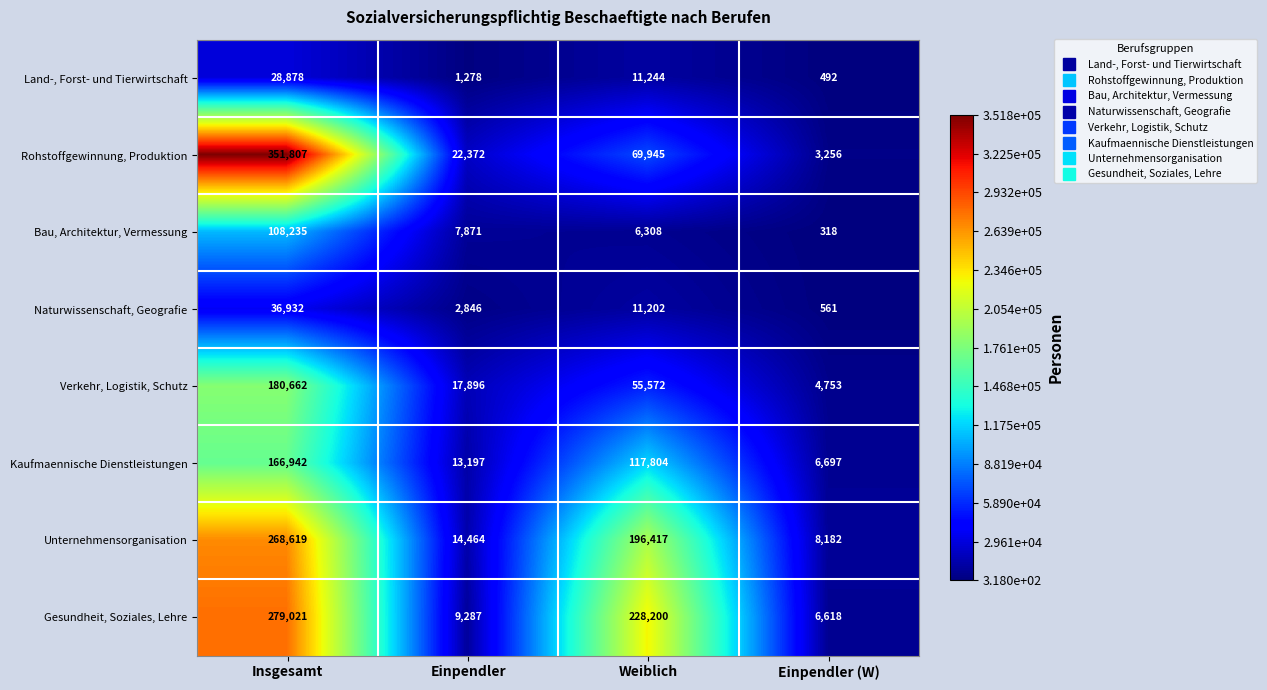

At which category is the sum across all series the highest?

Insgesamt